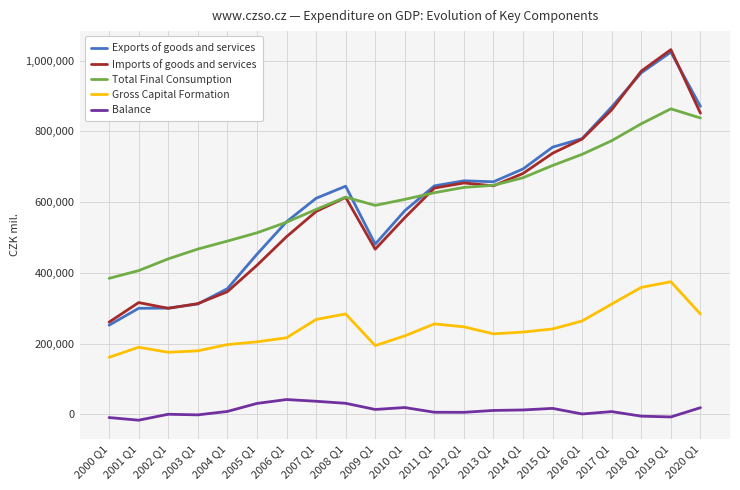

What is the sum of all Imports of goods and services values?

12520185